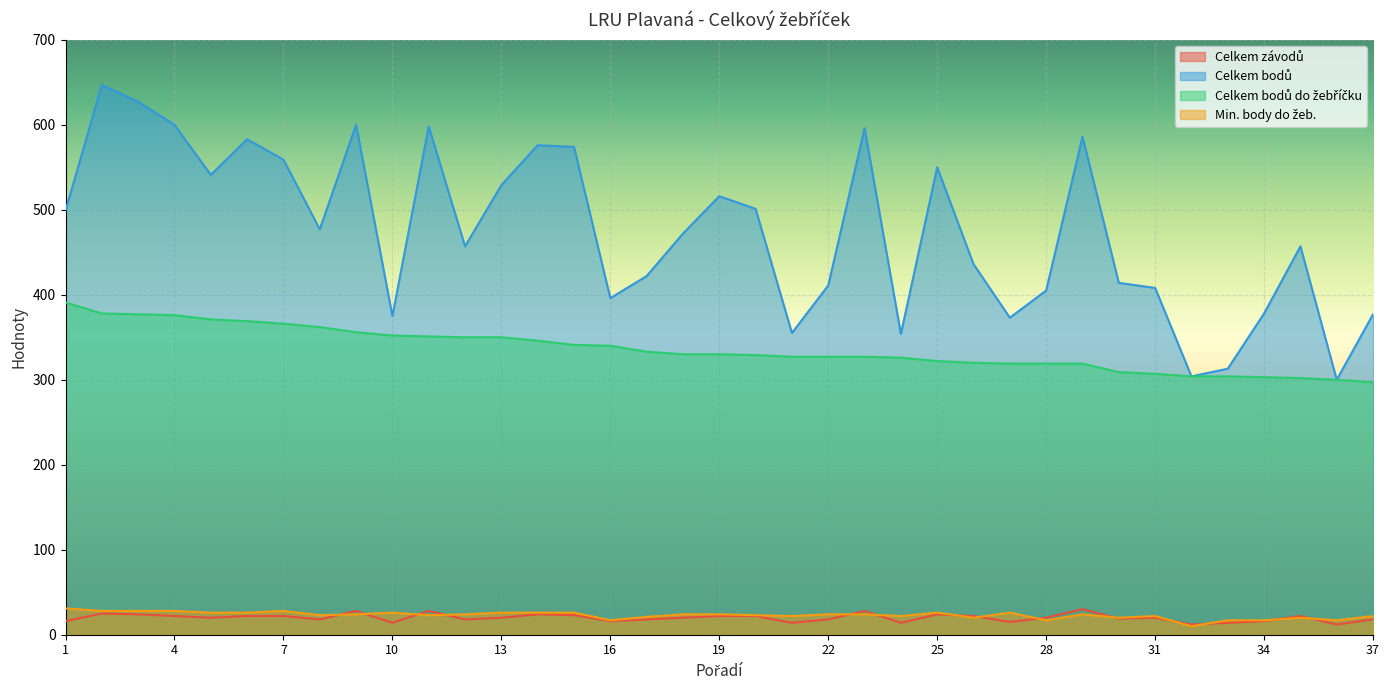

At 8, list the series in order from smallest to largest.

Celkem závodů, Min. body do žeb., Celkem bodů do žebříčku, Celkem bodů